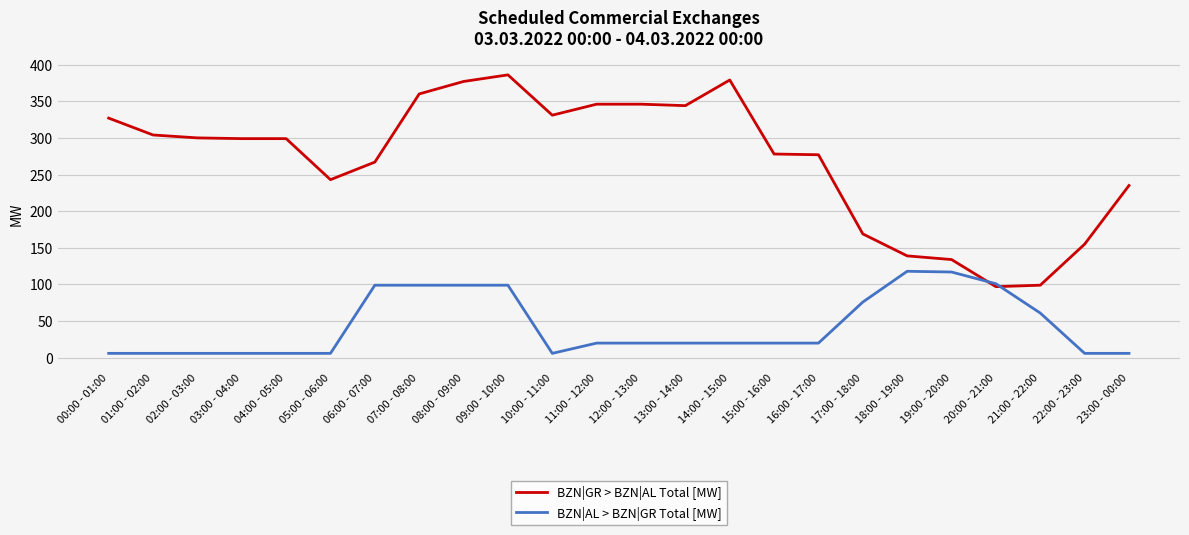

Between 05:00 - 06:00 and 08:00 - 09:00, which series saw the biggest shift?

BZN|GR > BZN|AL Total [MW]